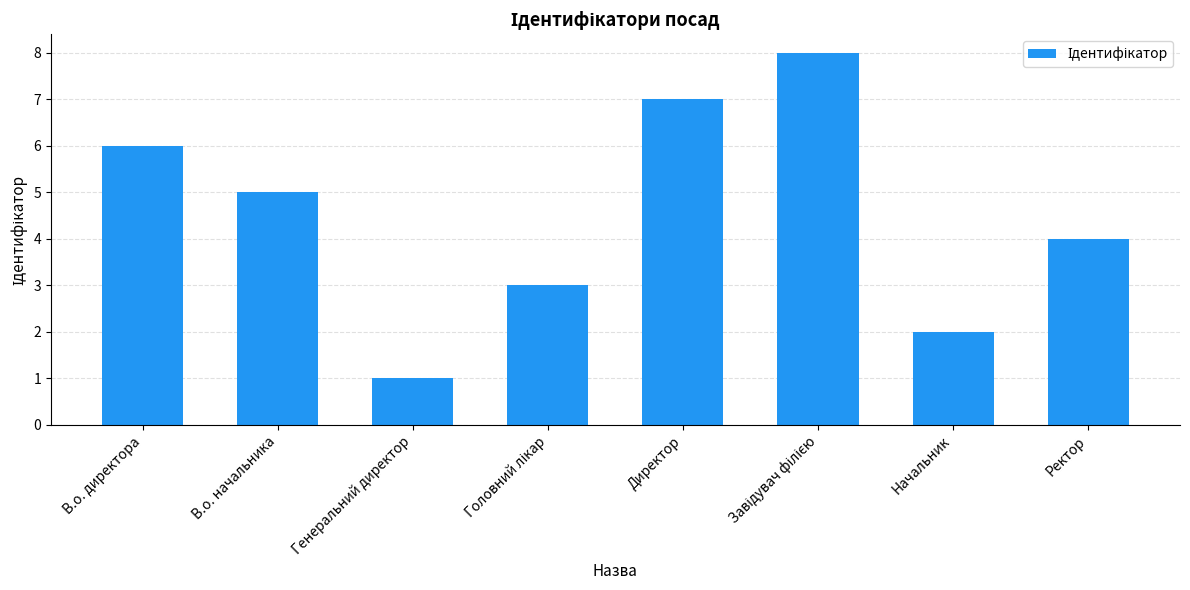

Between Директор and В.о. начальника, which is larger?

Директор